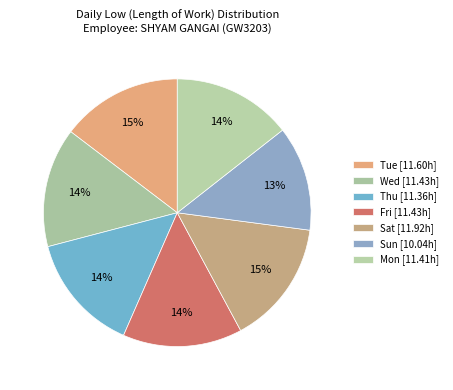

Count the number of slices in the pie.

7